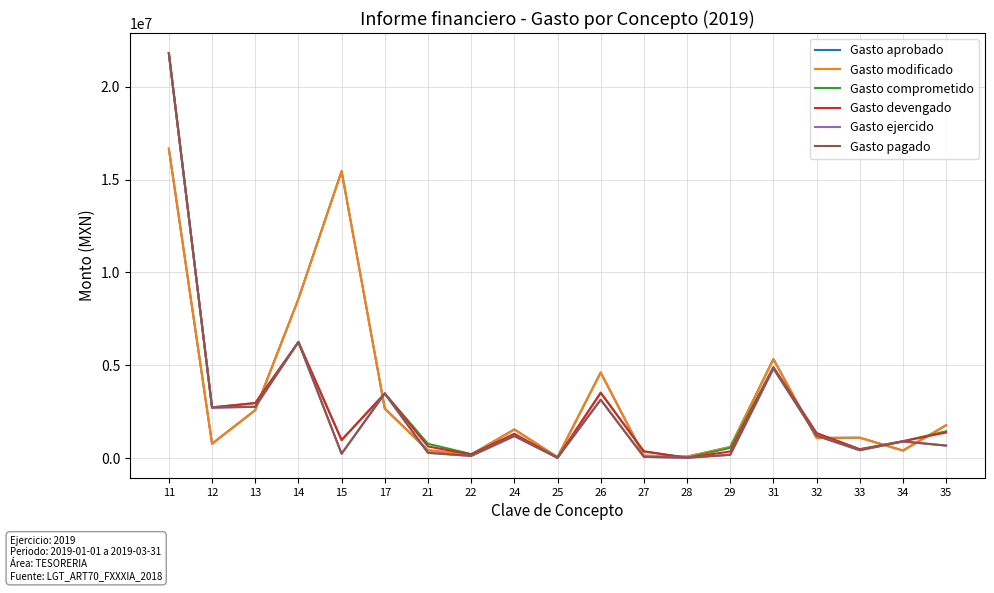

Where is the first local minimum for Gasto aprobado?

12